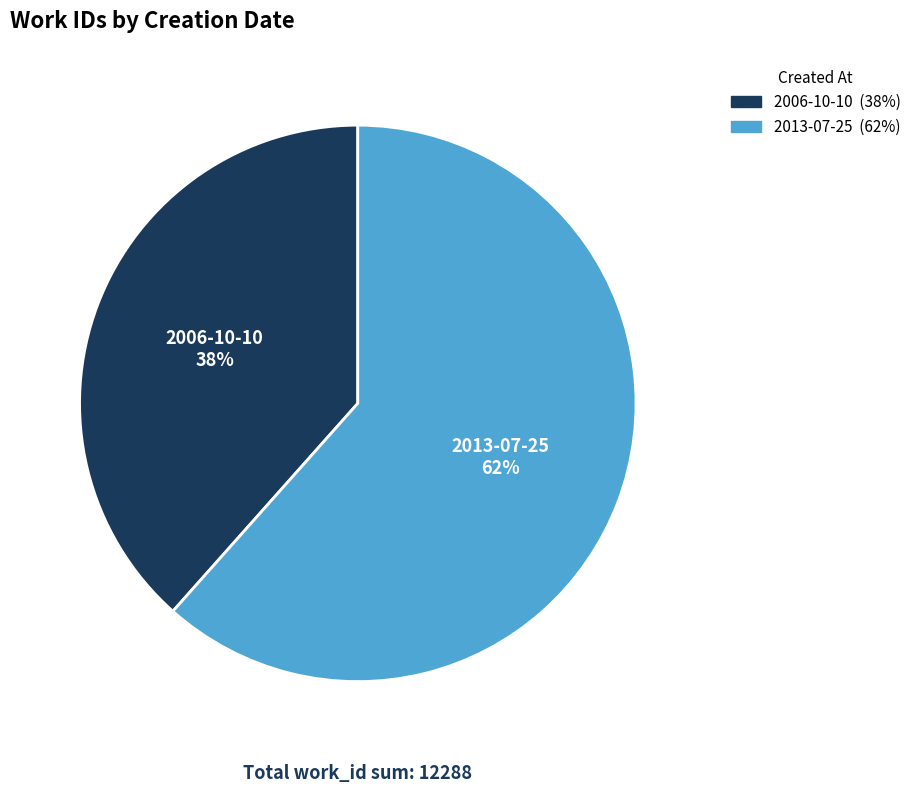

To the nearest percent, what portion does 2013-07-25 represent?

62%